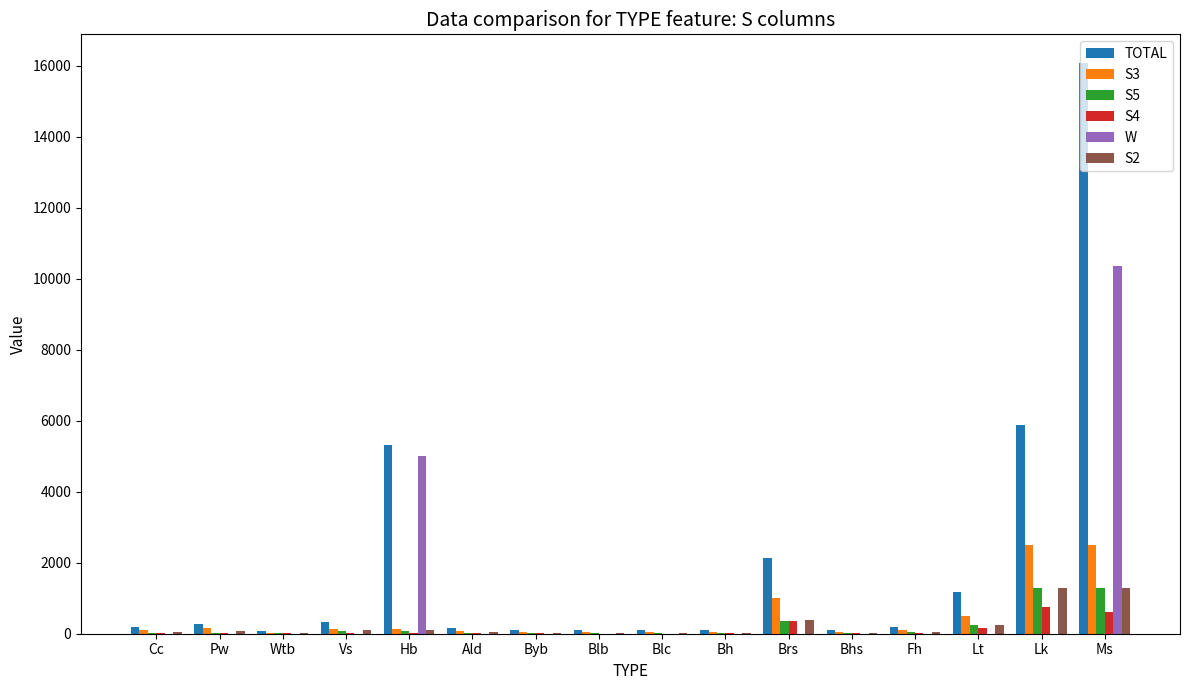

The W series shows -4569 at Vs. True or false?

False